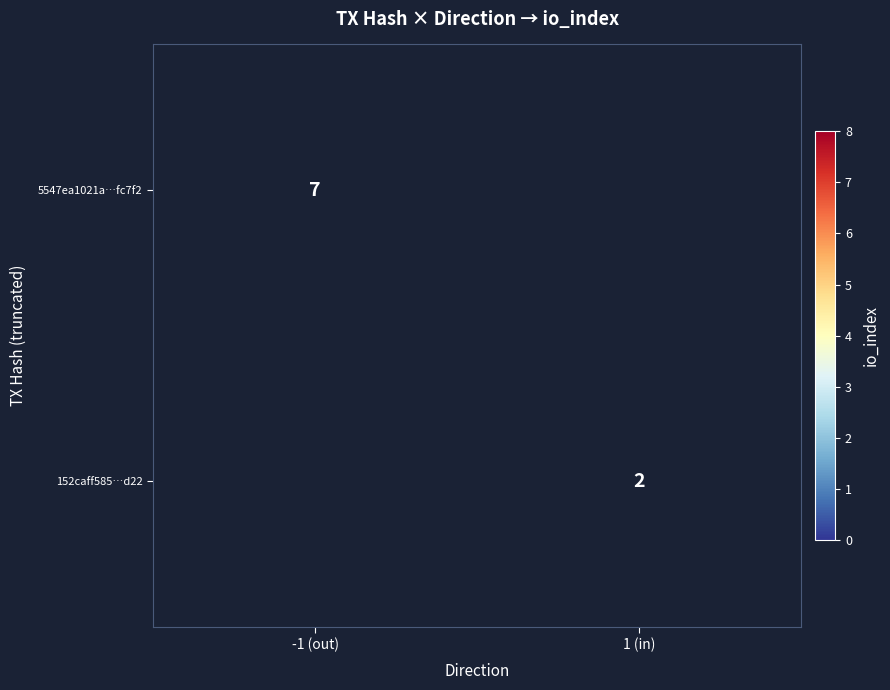

The value of 152caff585…d22 at 1 (in) is 3. True or false?

False